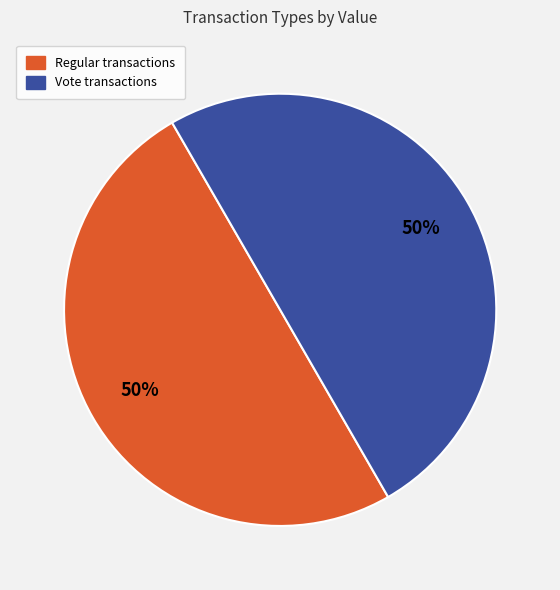

To the nearest percent, what is the average slice percentage?

50%